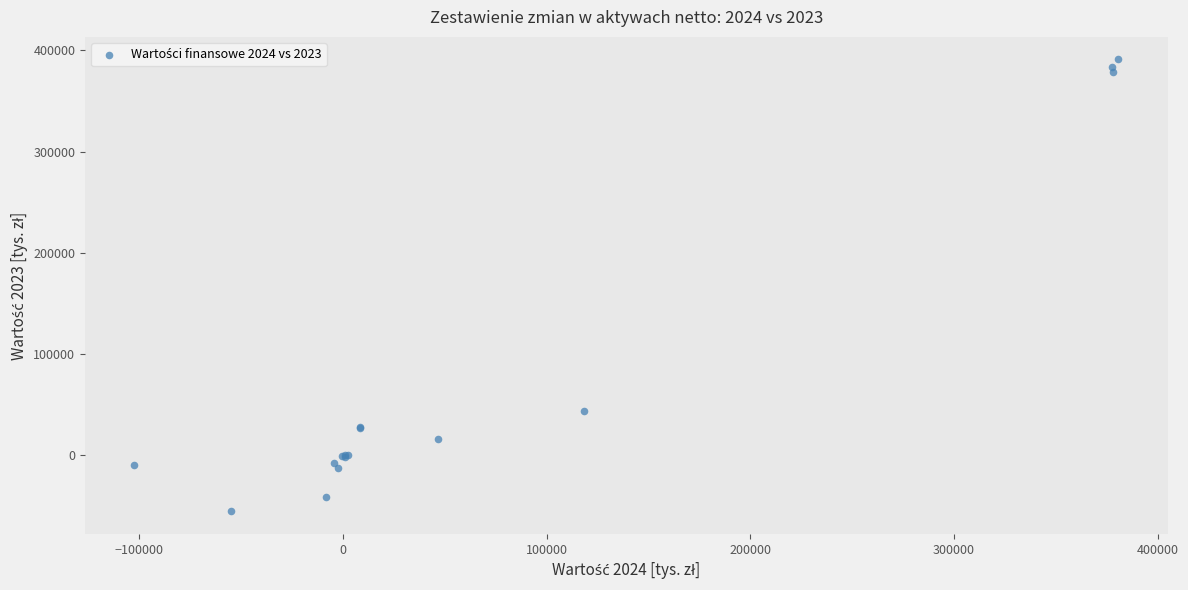

What Y value in the scatter plot is closest to 167649?

43542.5